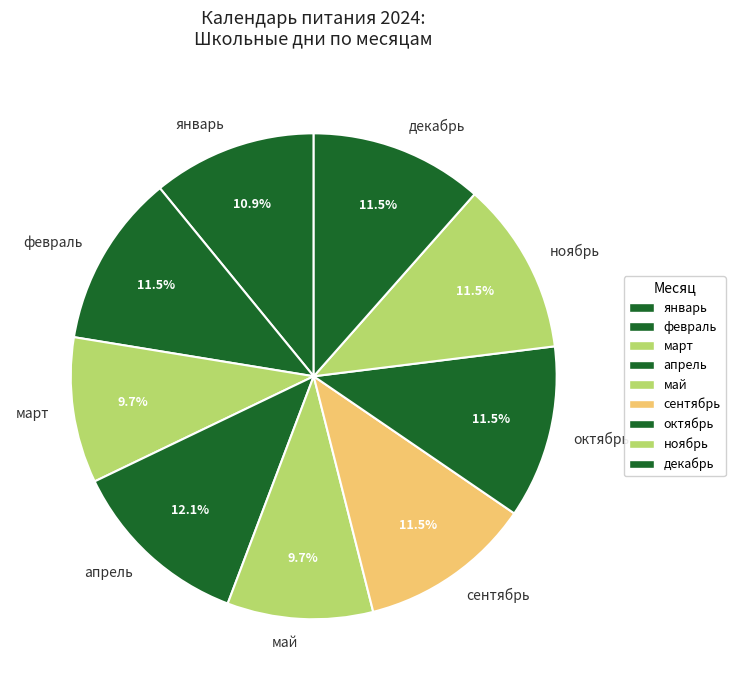

Which slice is the largest?

апрель